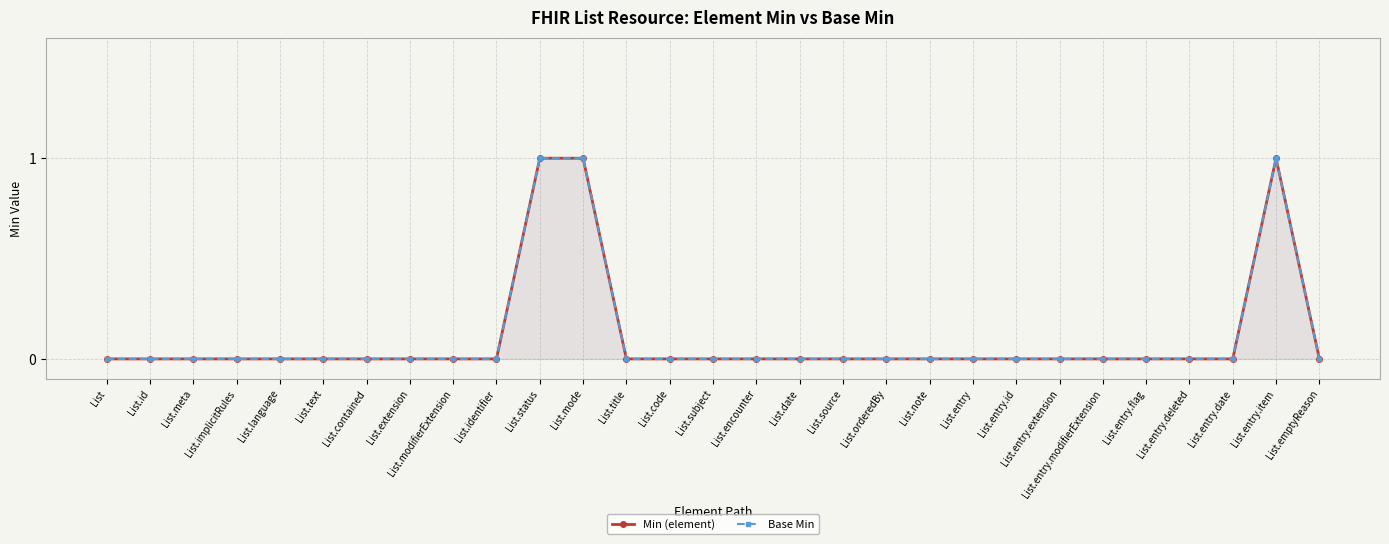

At which category does Min (element) reach its first local peak?

List.entry.item